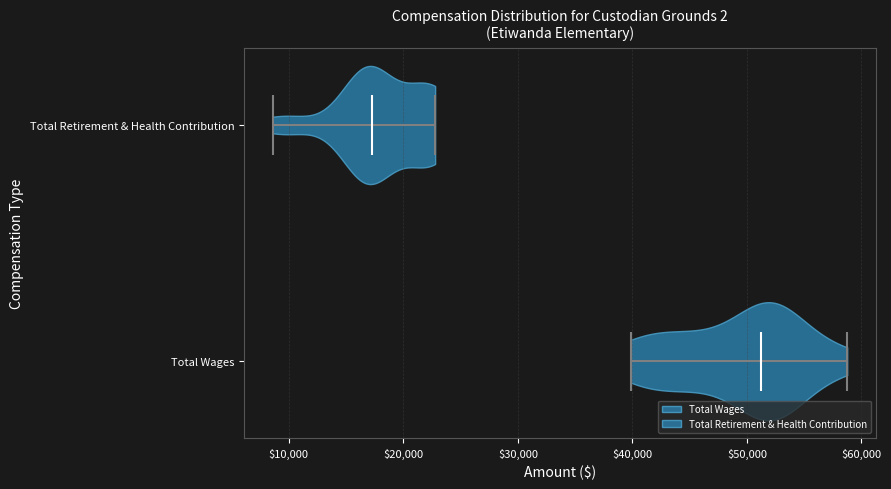

Reading bottom to top, read every violin against the x-axis: where its median line is, and the lowest and highest points it reaches. The values are not printed on the chart, so give them approximately, as read against the axis.

Total Wages: median line 51000, lowest point 40000, highest point 59000
Total Retirement & Health Contribution: median line 17000, lowest point 9000, highest point 23000